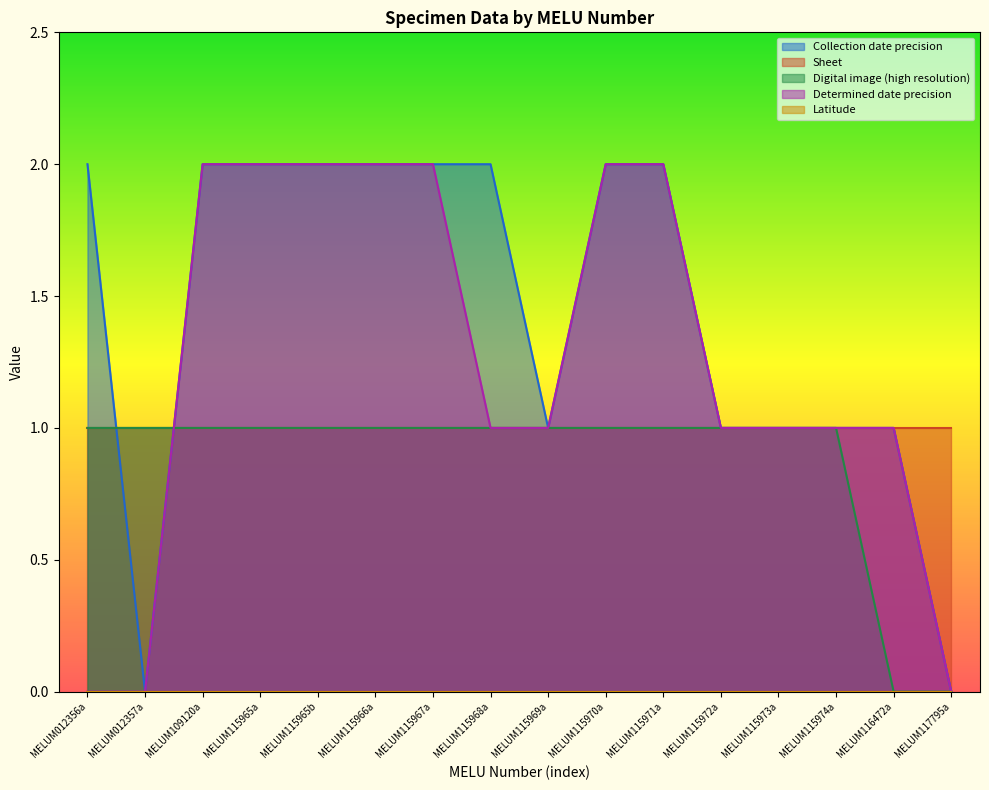

Which series changed the most between MELUM115966a and MELUM115968a?

Determined date precision